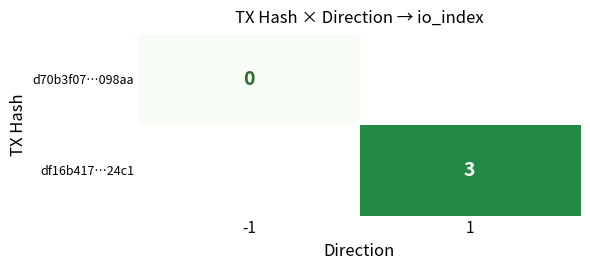

How many values in df16b417…24c1 are above zero?

1